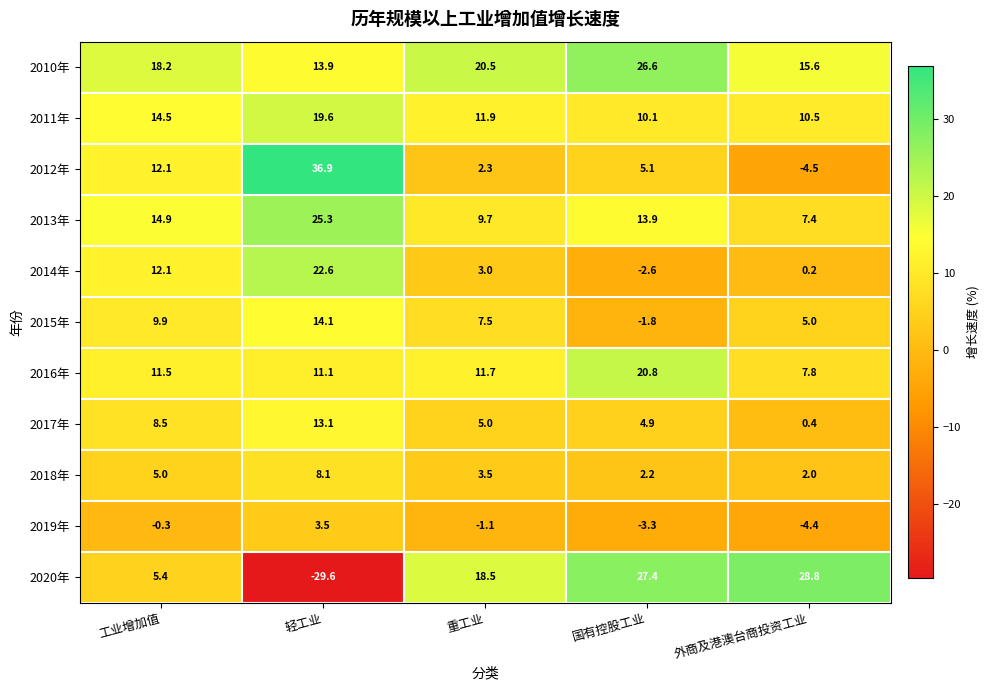

What is the sum of all 2015年 values?

34.7